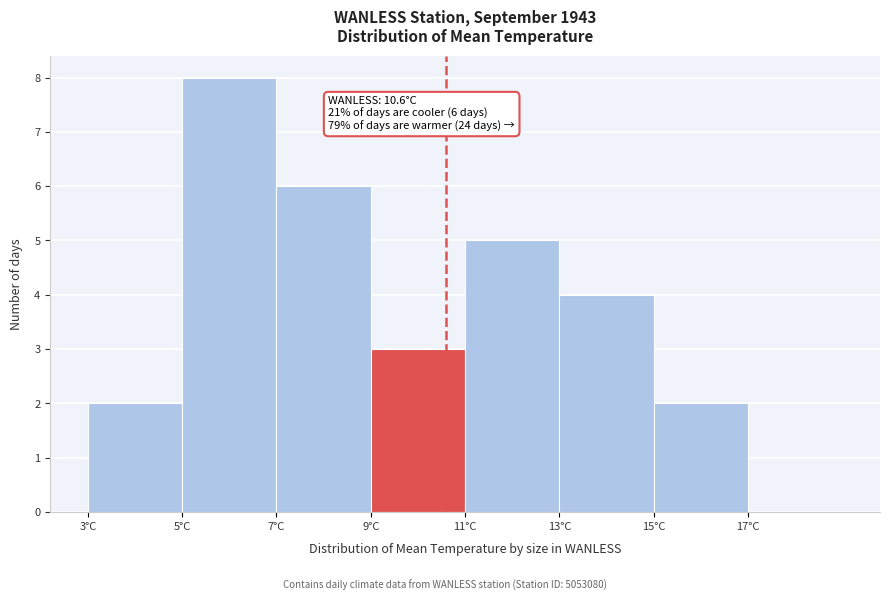

Over which range of the x-axis is the bar tallest?

5 to 7